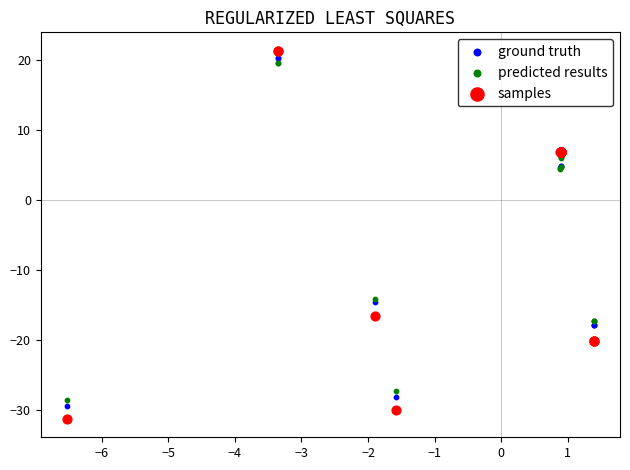

What are all the series names shown in the legend?

ground truth, predicted results, samples